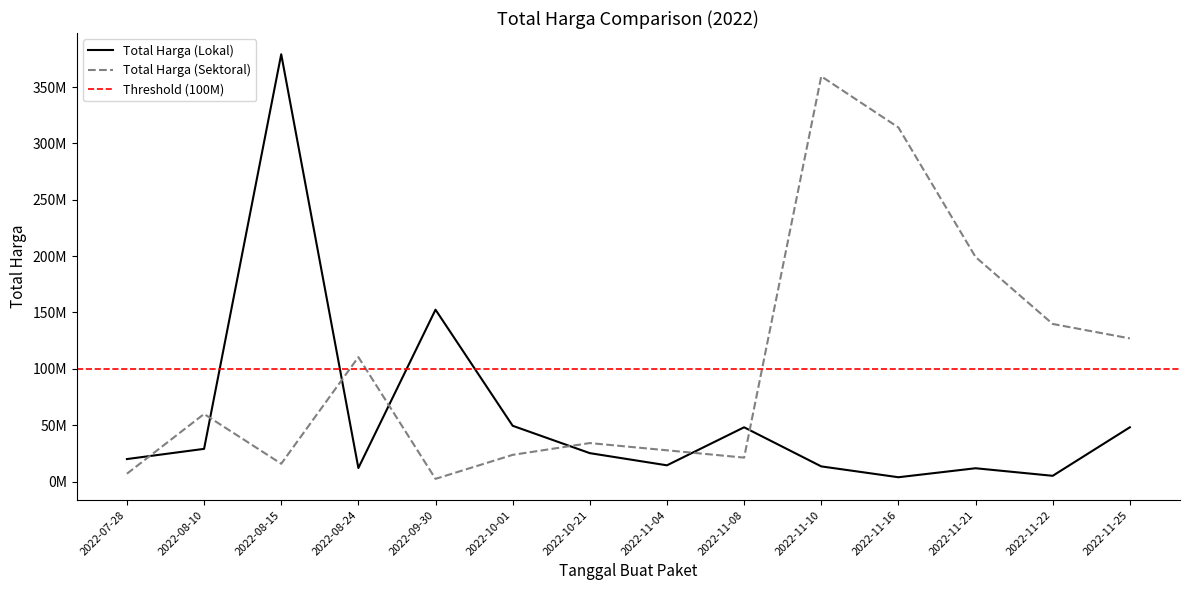

After their last crossing, which series has the higher values: Total Harga (Sektoral) or Total Harga (Lokal)?

Total Harga (Sektoral)